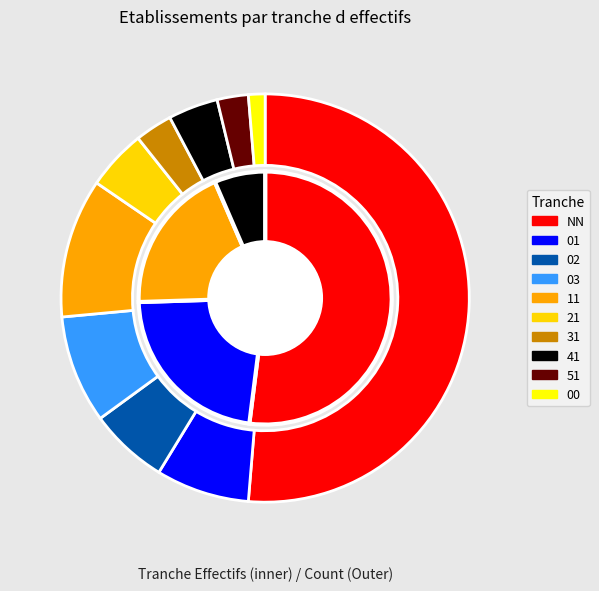

Which slice is the largest?

NN